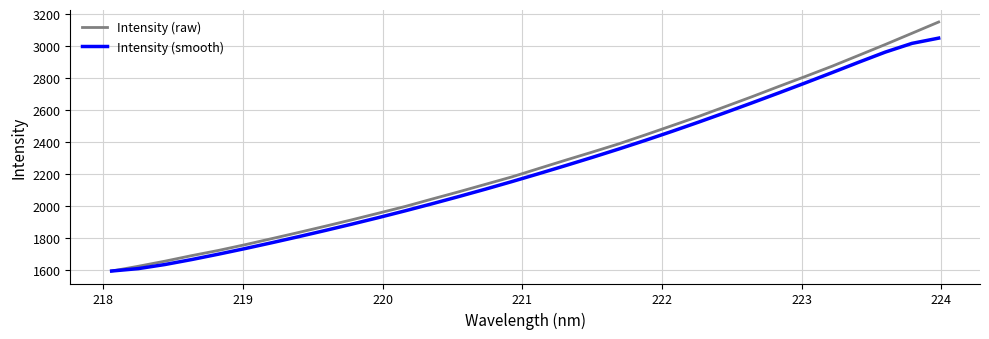

Rank the series by their maximum value, from highest to lowest.

Intensity (raw), Intensity (smooth)